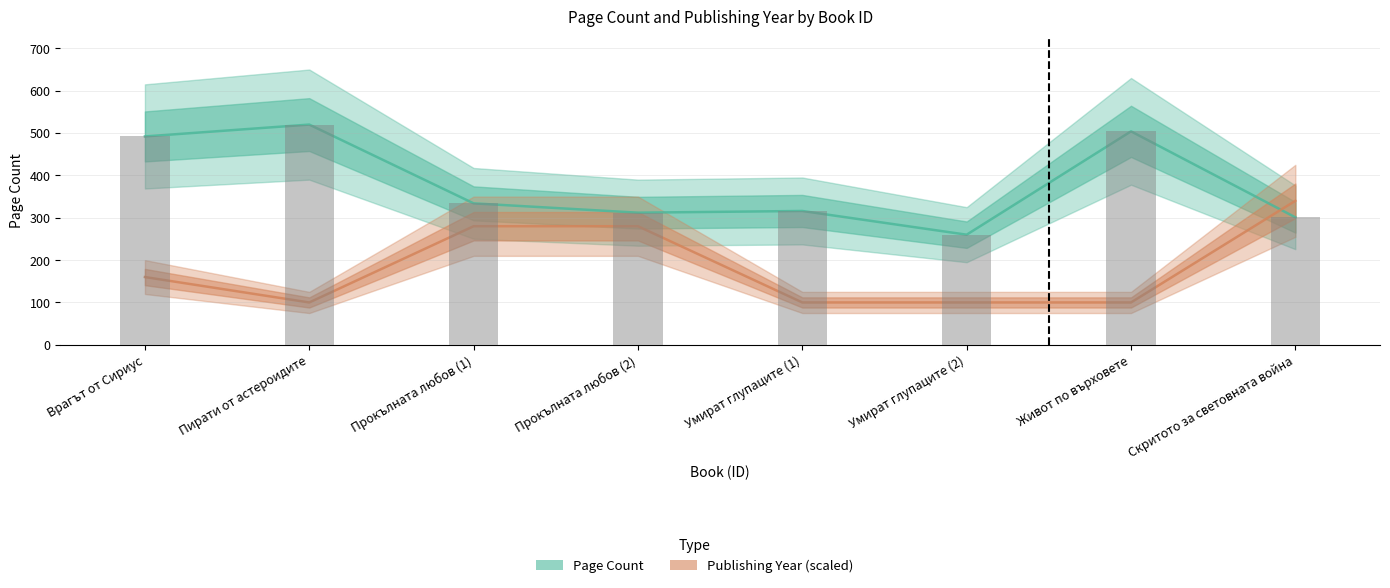

What position from the right is Прокълната любов (2)?

5